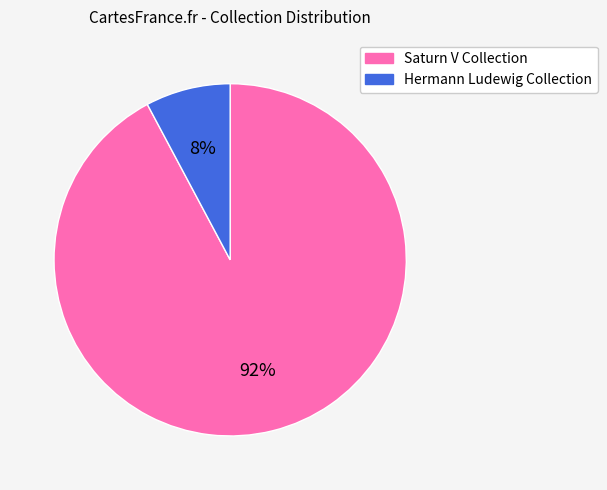

Rank the categories by value from lowest to highest.

Hermann Ludewig Collection, Saturn V Collection